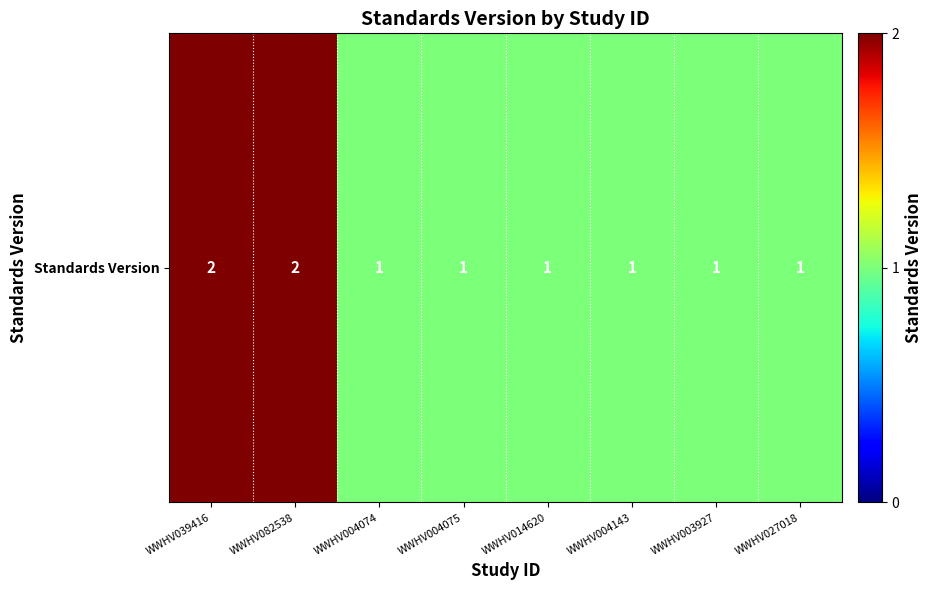

List the labels in order of value, smallest first.

WWHV004074, WWHV004075, WWHV014620, WWHV004143, WWHV003927, WWHV027018, WWHV039416, WWHV082538